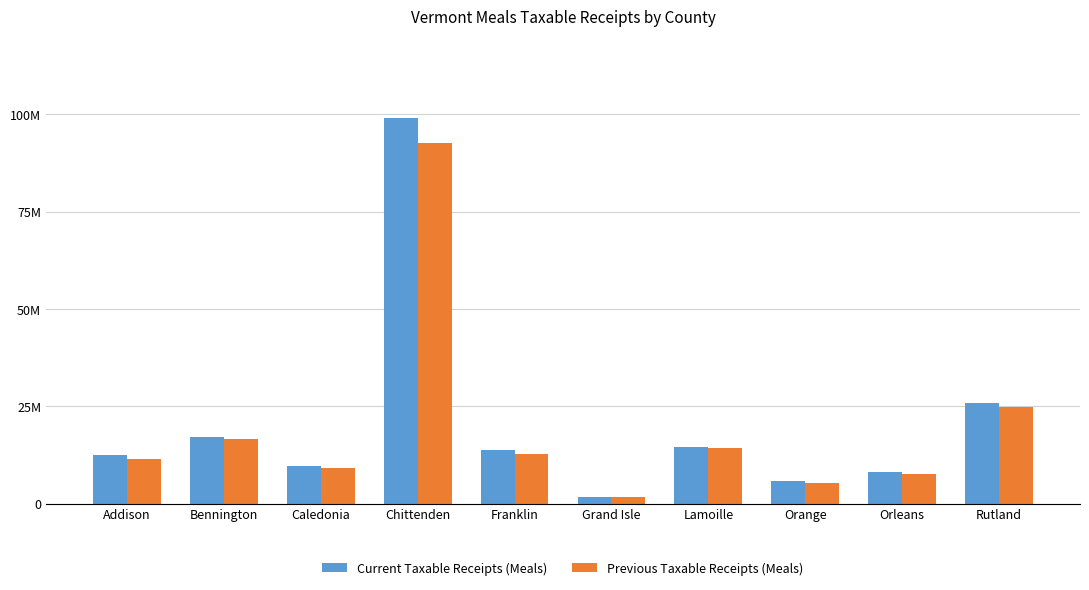

What are all the series names shown in the legend?

Current Taxable Receipts (Meals), Previous Taxable Receipts (Meals)